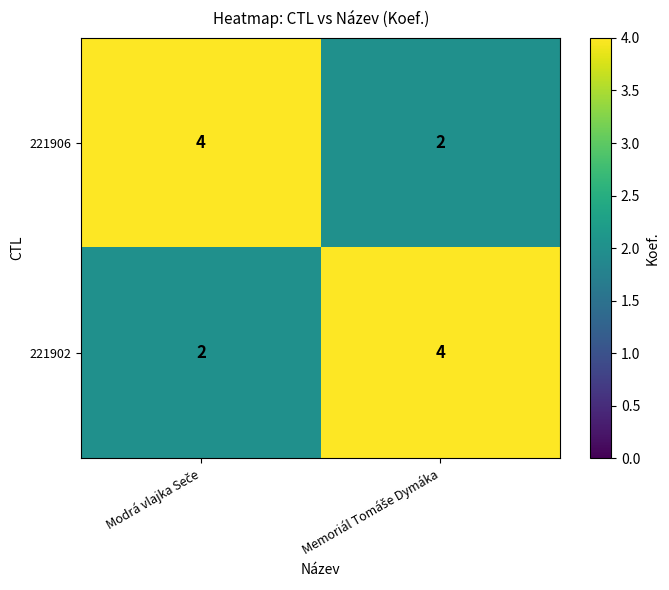

What is the sum of all 221906 values?

6